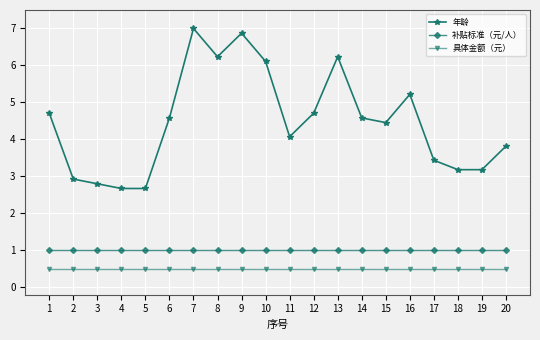

Rank the series by their maximum value, from highest to lowest.

年龄, 补贴标准（元/人）, 具体金额（元）